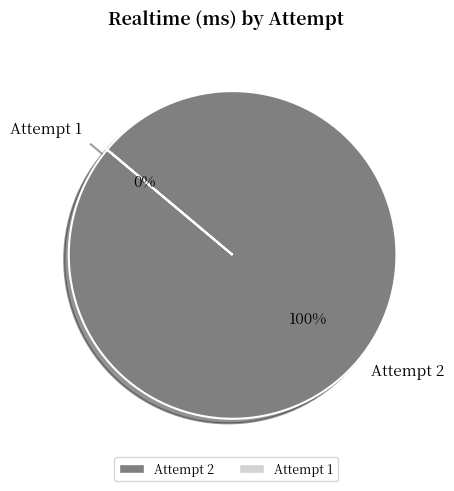

Is there a majority slice in this chart?

Yes